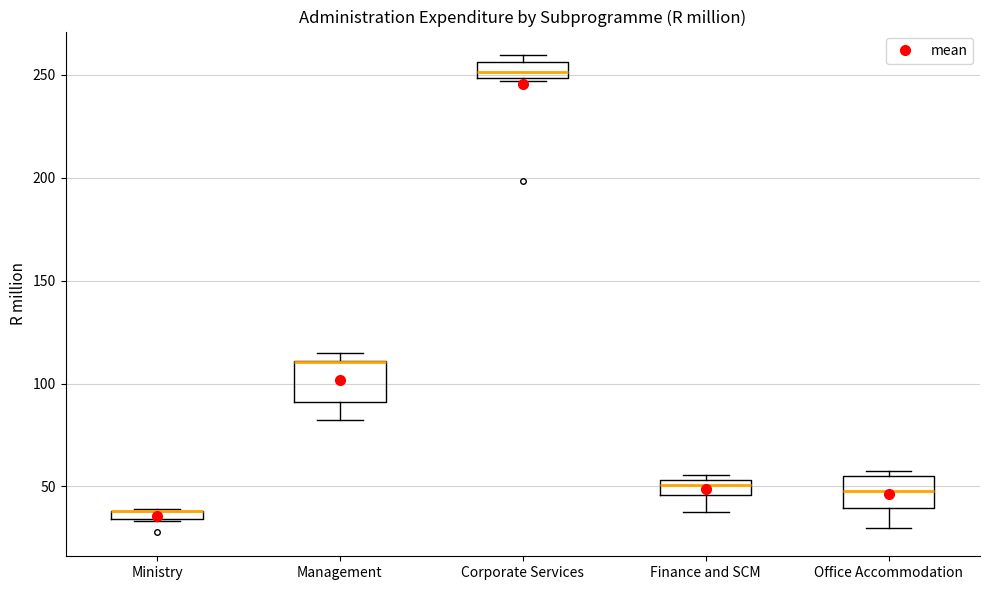

Where does the median line of the box for Finance and SCM sit on the y-axis? The values are not printed on the chart, so give them approximately, as read against the axis.

50